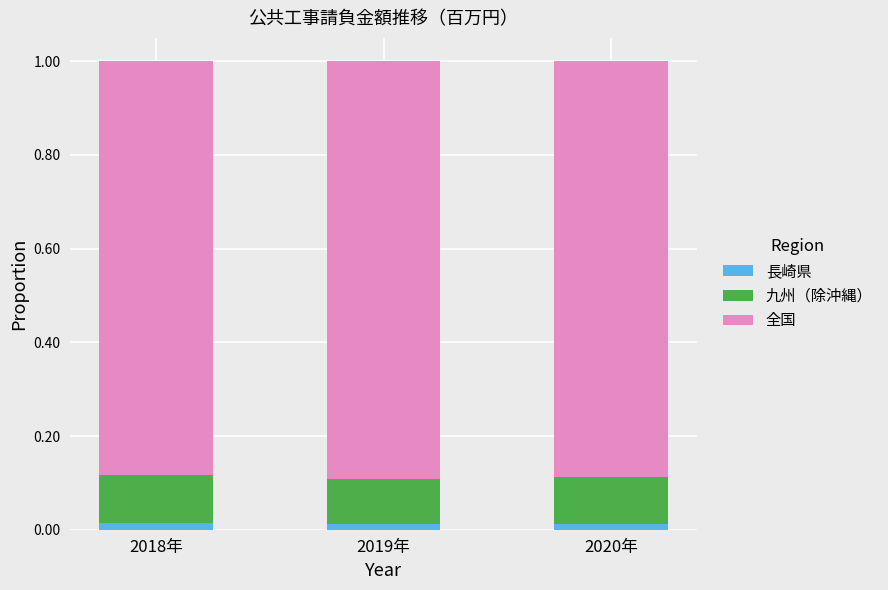

Count the 長崎県 values in the range 0 to 1.

3